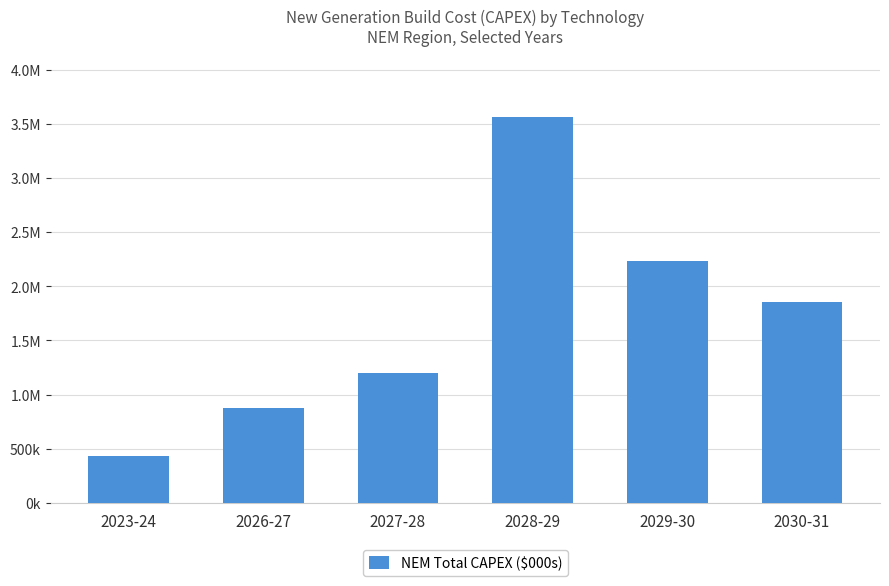

Rank the categories by value from lowest to highest.

2023-24, 2026-27, 2027-28, 2030-31, 2029-30, 2028-29